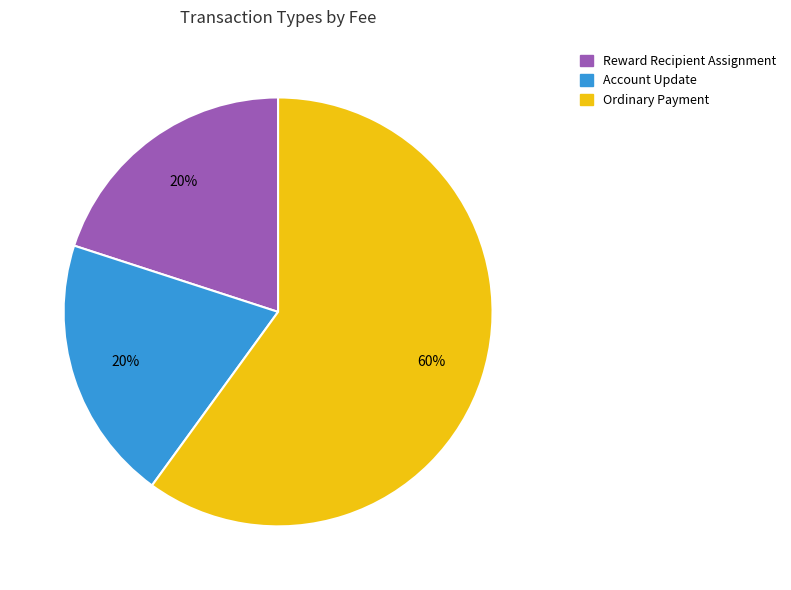

What is the largest slice in the pie chart?

Ordinary Payment